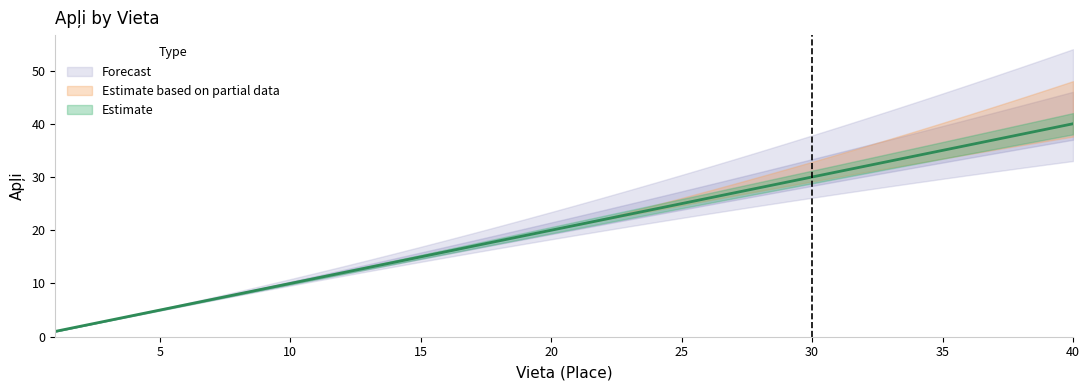

Is this an area chart (filled region under the line)?

No